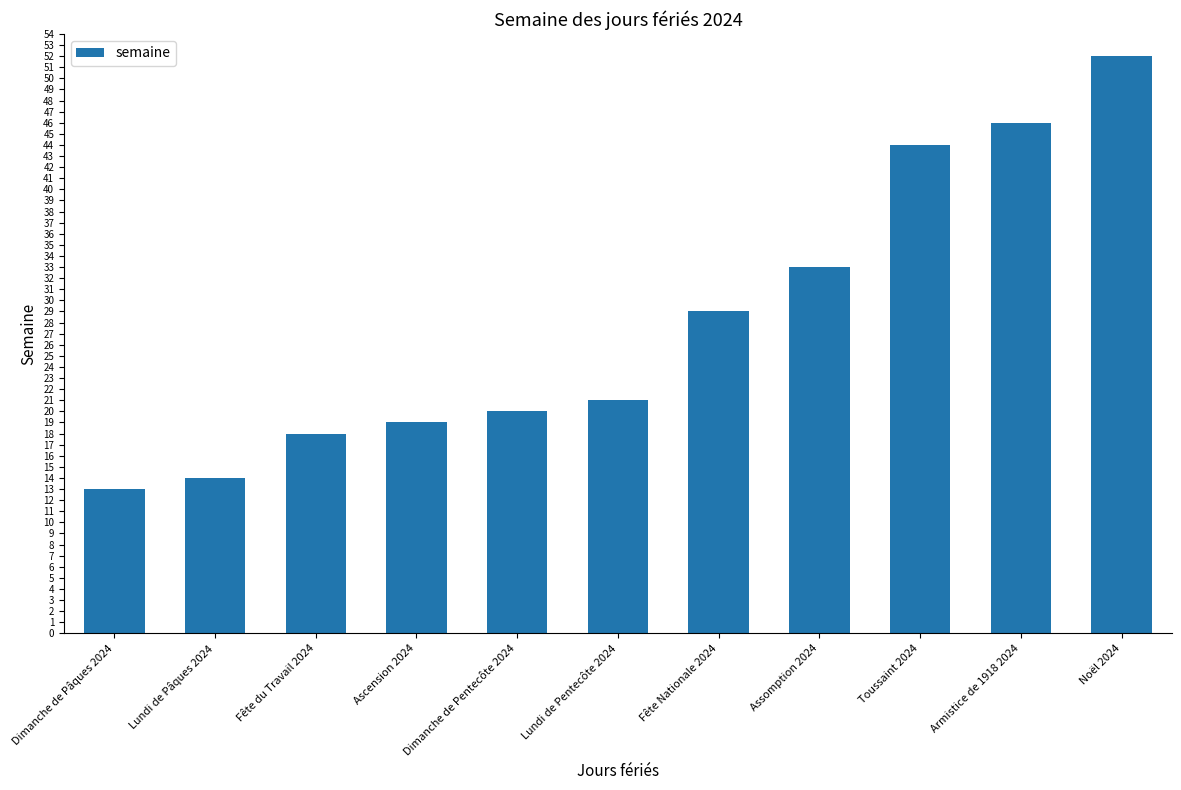

List the labels in order of value, smallest first.

Dimanche de Pâques 2024, Lundi de Pâques 2024, Fête du Travail 2024, Ascension 2024, Dimanche de Pentecôte 2024, Lundi de Pentecôte 2024, Fête Nationale 2024, Assomption 2024, Toussaint 2024, Armistice de 1918 2024, Noël 2024